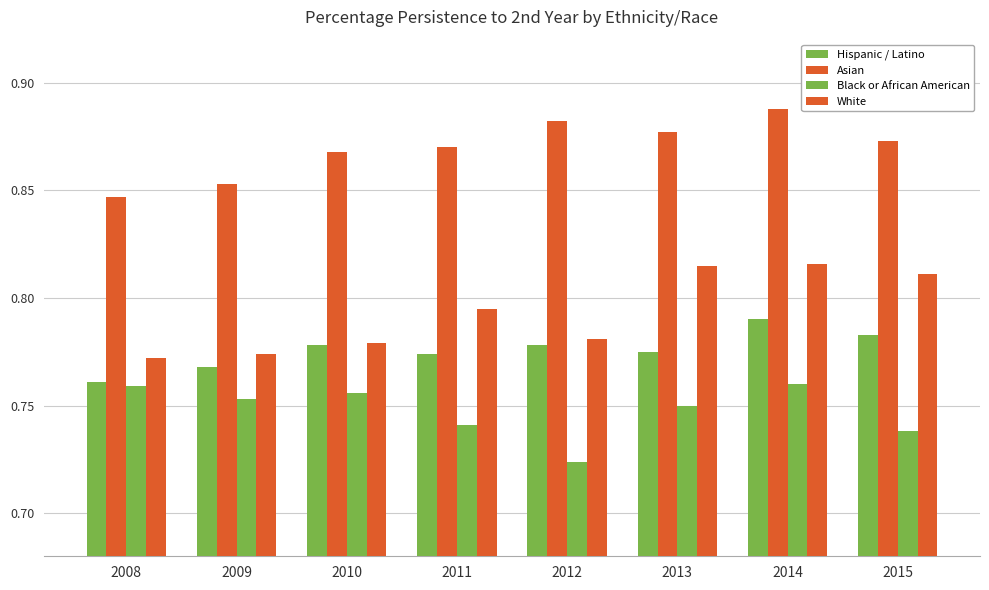

Count the number of categories in the chart.

8